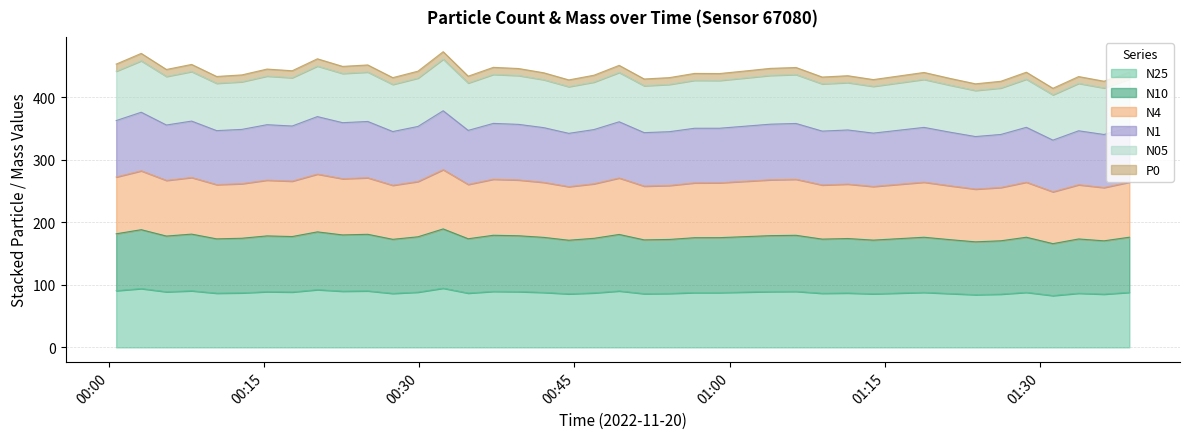

What is the lowest value of the N25 series?

82.9